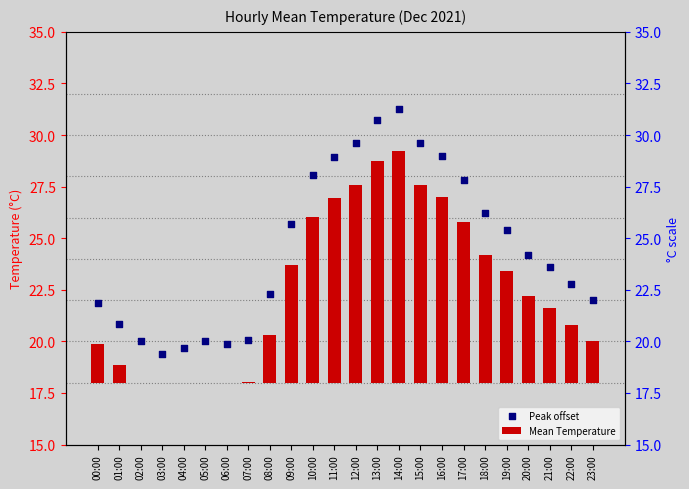

What are all the series names shown in the legend?

Mean Temperature, Peak offset